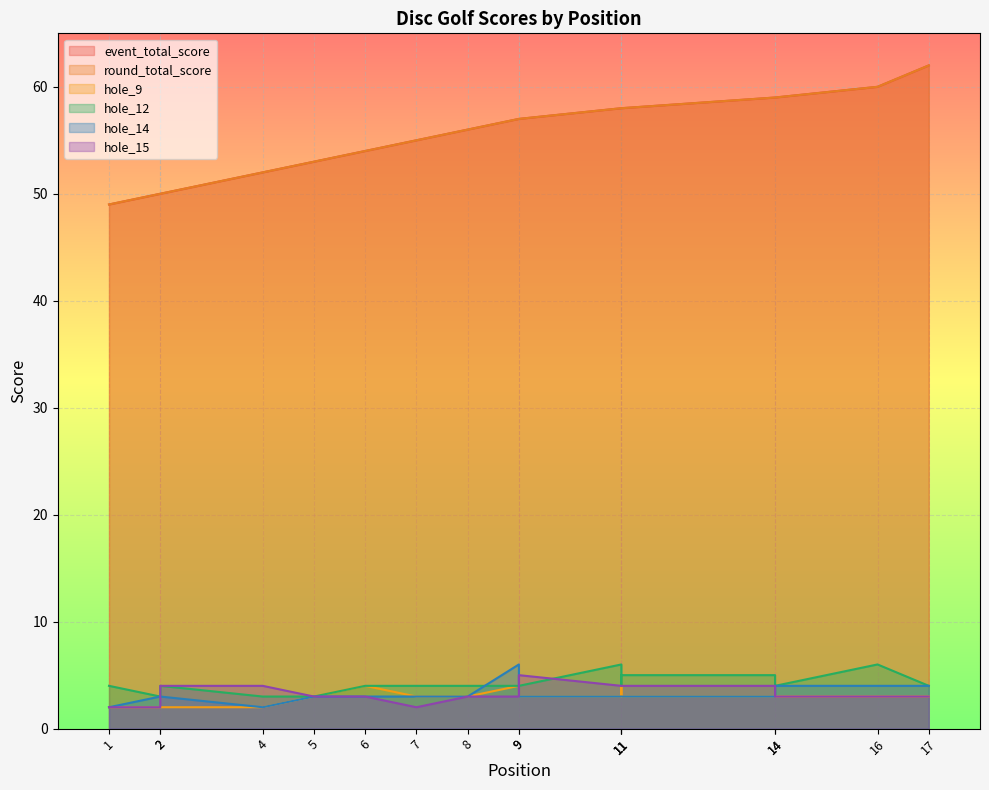

Which category has the highest value across all series?

17